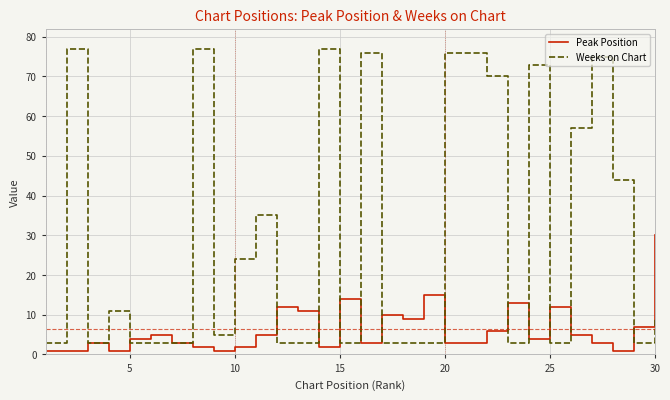

Which series has the largest total across all categories?

Weeks on Chart